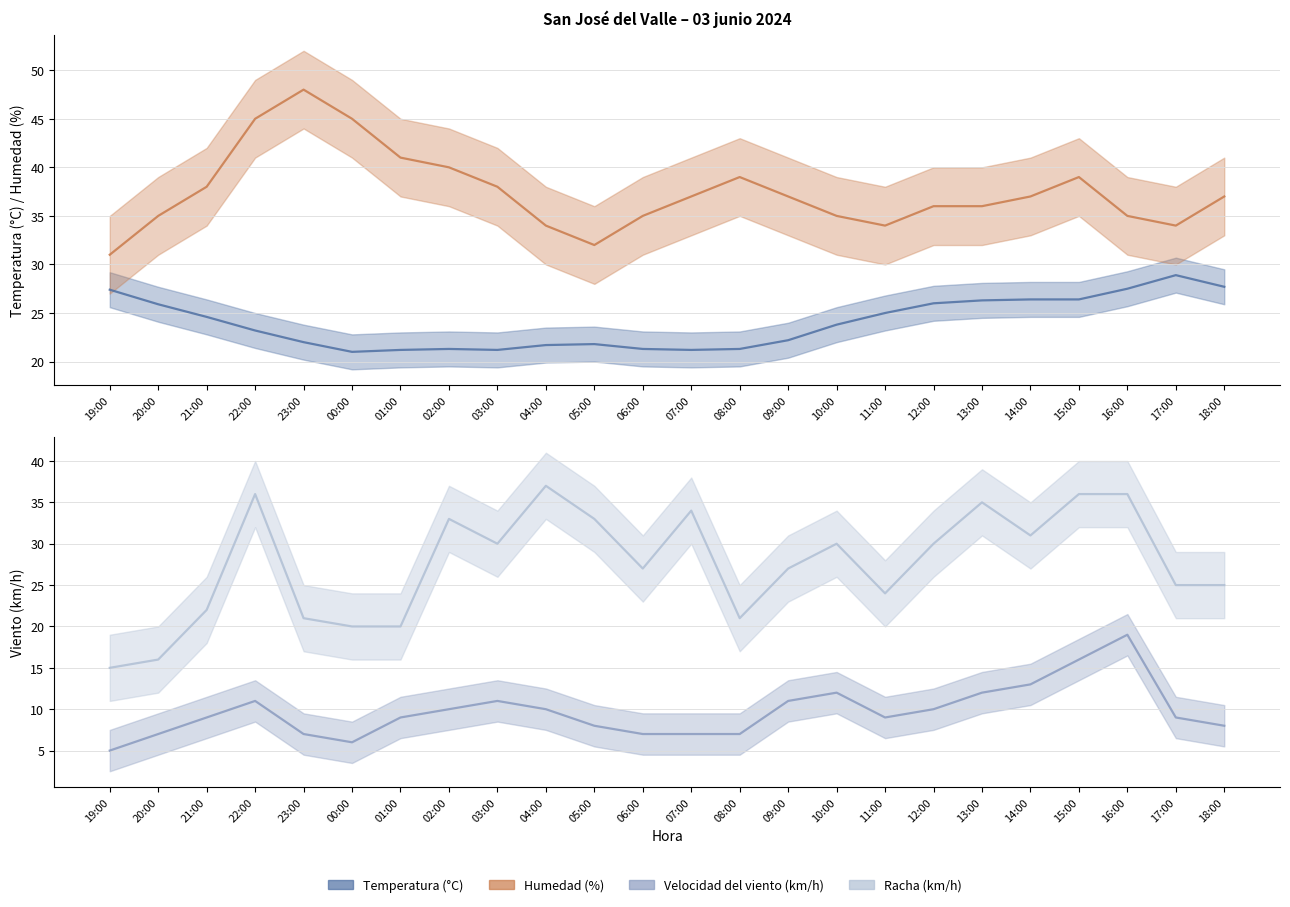

Where is Humedad (%) nearest to the value 39?

08:00